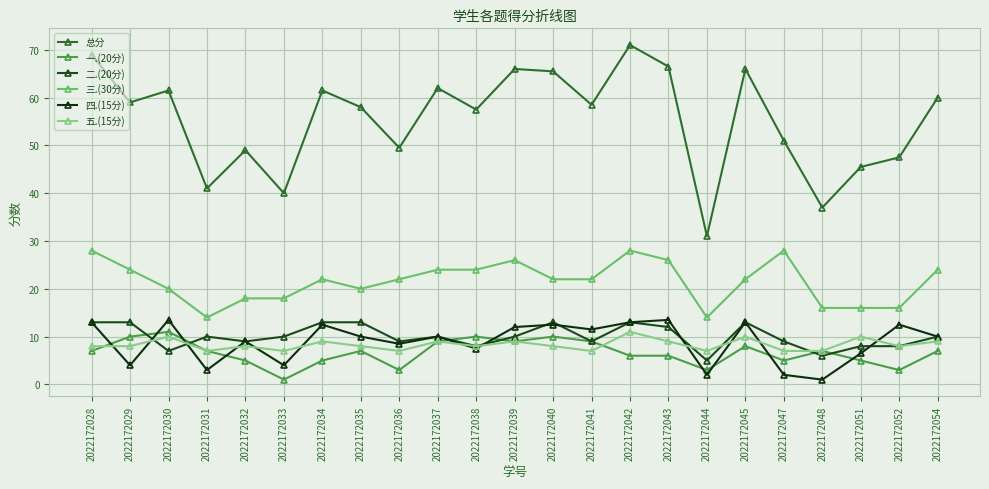

How many series are shown in this chart?

6